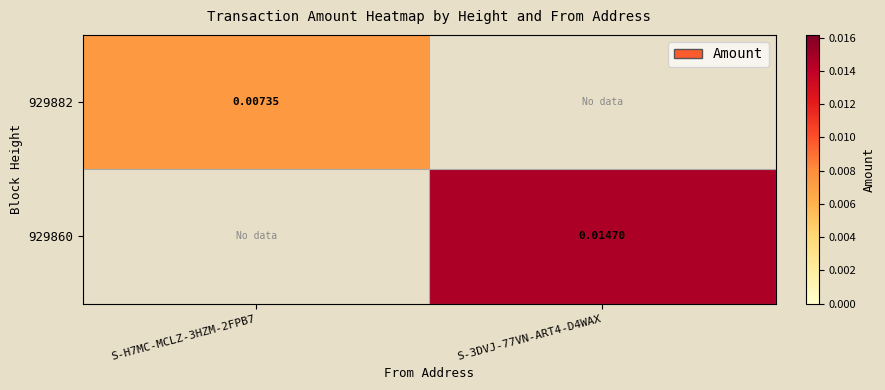

Is the value of 929860 at S-3DVJ-77VN-ART4-D4WAX greater than the value of 929882 at S-H7MC-MCLZ-3HZM-2FPB7?

Yes